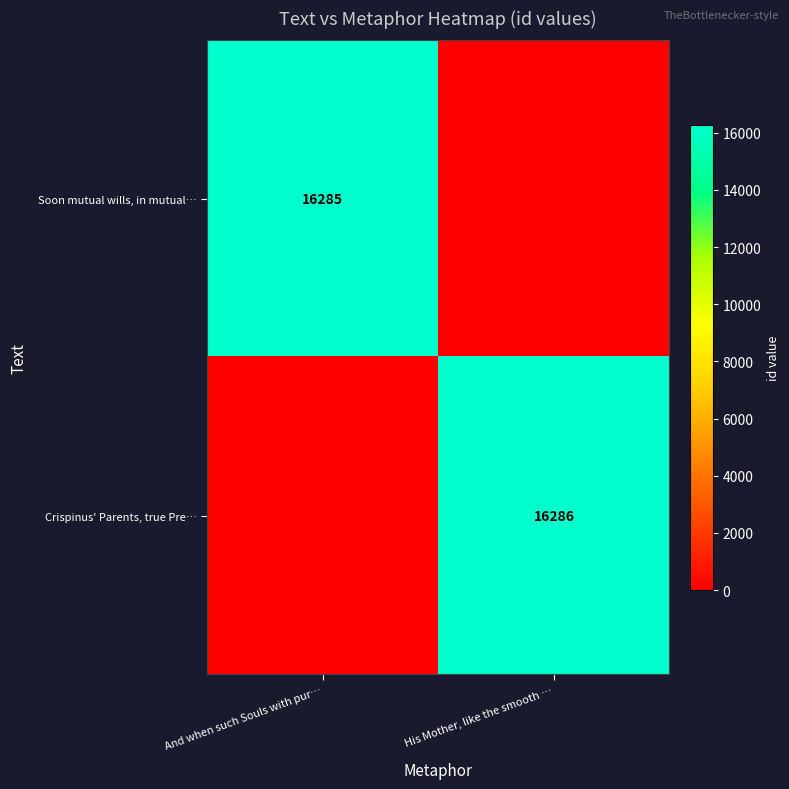

The value of Soon mutual wills, in mutual… at And when such Souls with pur… is 16285. True or false?

True